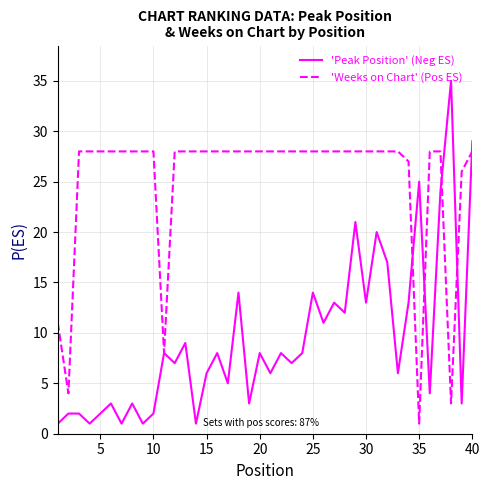

What is the maximum value shown in the chart?

35